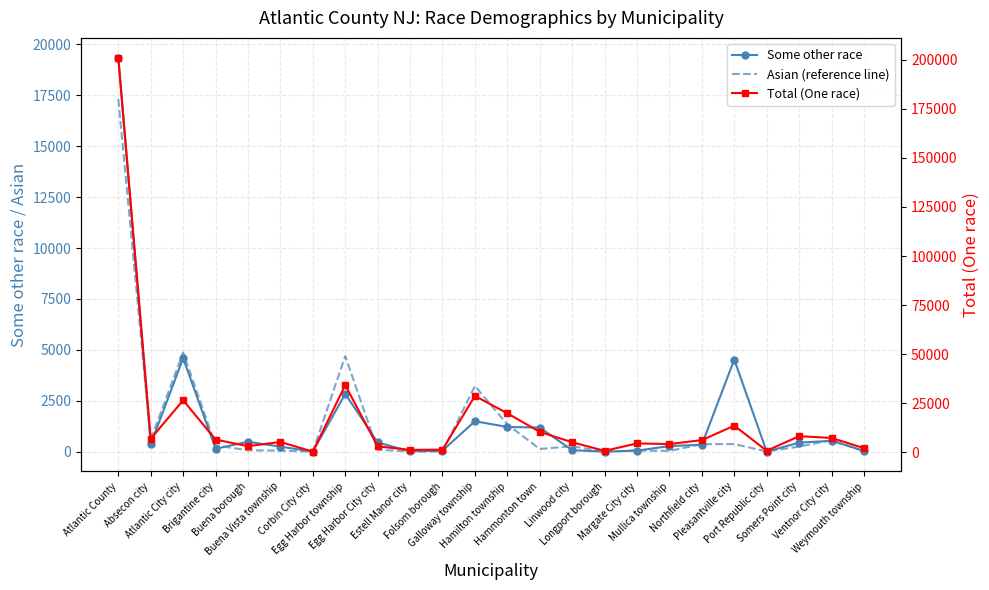

At Atlantic County, list the series in order from smallest to largest.

Asian (reference line), Some other race, Total (One race)